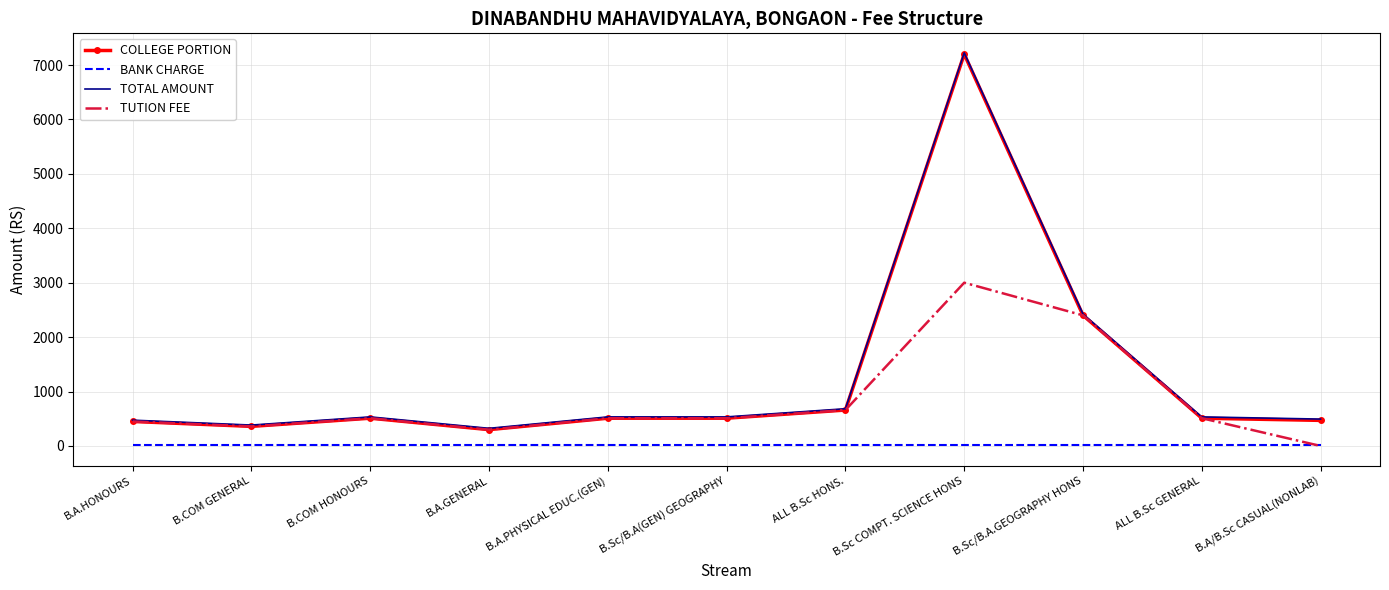

Where is TOTAL AMOUNT nearest to the value 3774?

B.Sc/B.A.GEOGRAPHY HONS